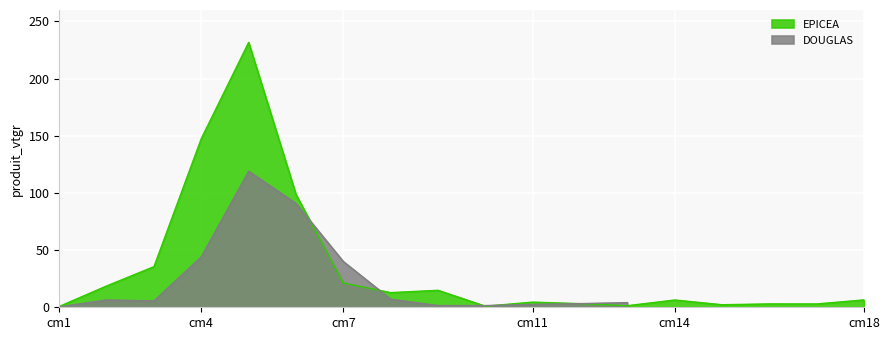

What is the label of the 18th point from the right?

cm1